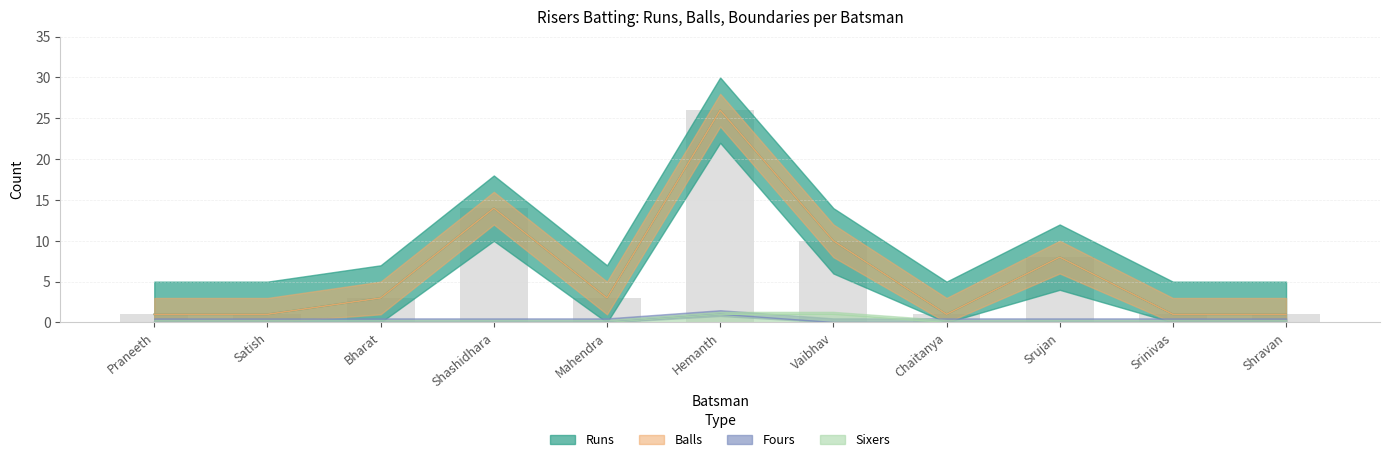

What is the sum of the Balls values at Shravan and Praneeth?

2